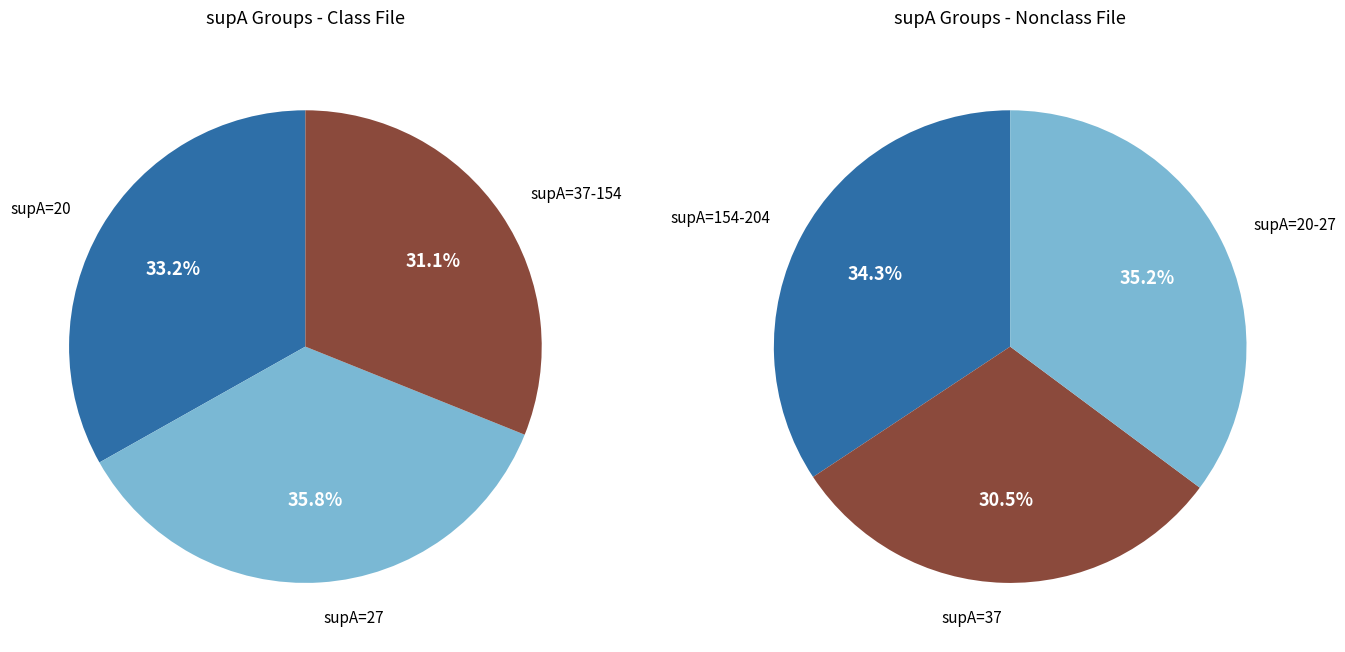

True or false: supA=37 accounts for 9% of the total.

False